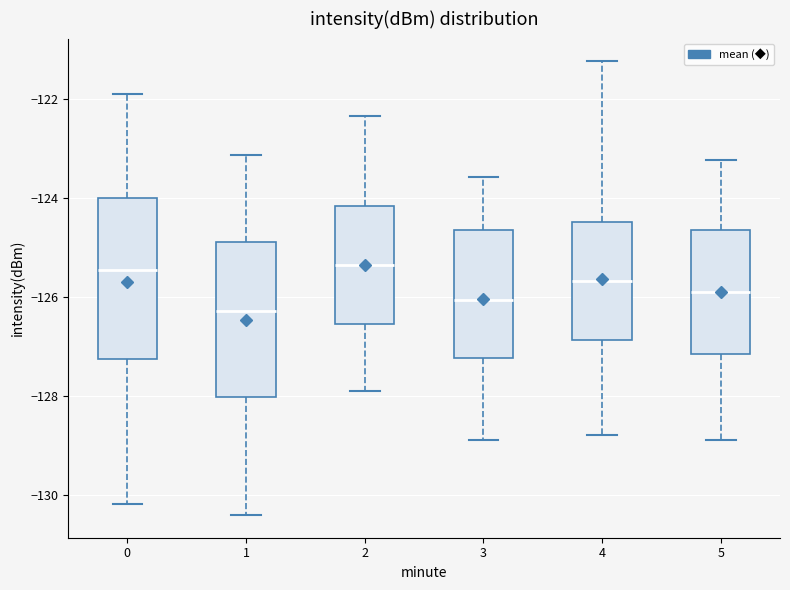

Reading left to right, read every box against the y-axis: the position of its median line, the range the box covers, and the ends of its whiskers. The values are not printed on the chart, so give them approximately, as read against the axis.

0: median -125.4, box -127.2 to -124.0, whiskers -130.2 to -121.8
1: median -126.2, box -128.0 to -124.8, whiskers -130.4 to -123.2
2: median -125.4, box -126.6 to -124.2, whiskers -128.0 to -122.4
3: median -126.0, box -127.2 to -124.6, whiskers -129.0 to -123.6
4: median -125.6, box -126.8 to -124.4, whiskers -128.8 to -121.2
5: median -126.0, box -127.2 to -124.6, whiskers -129.0 to -123.2